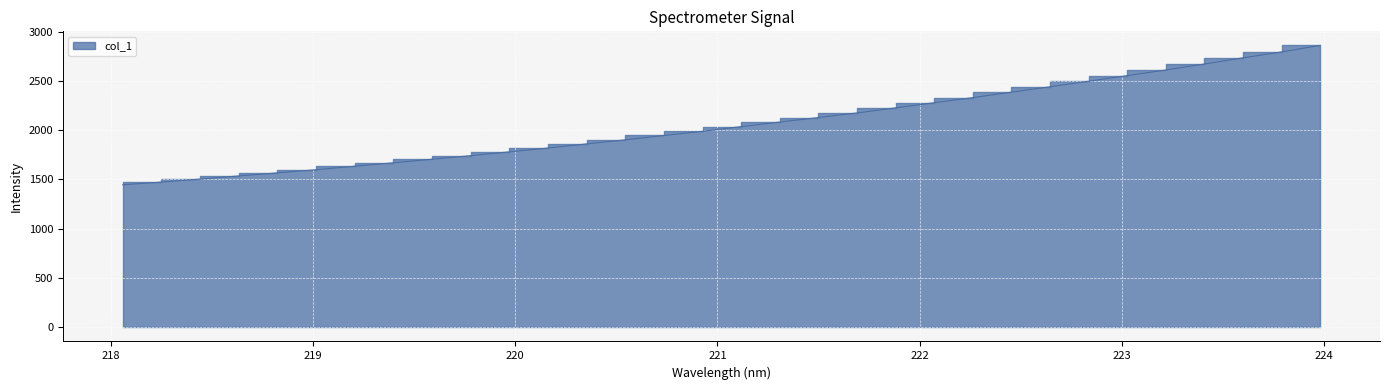

True or false: there are more than 2 points higher than both neighbors.

False